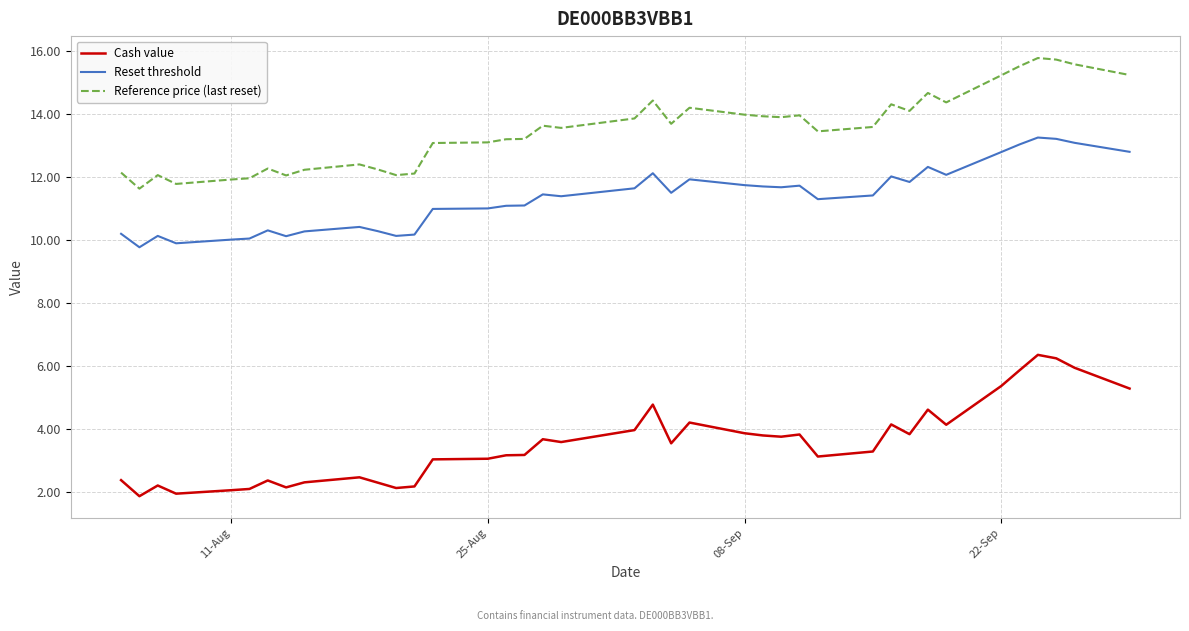

Which series has the widest spread of values?

Cash value